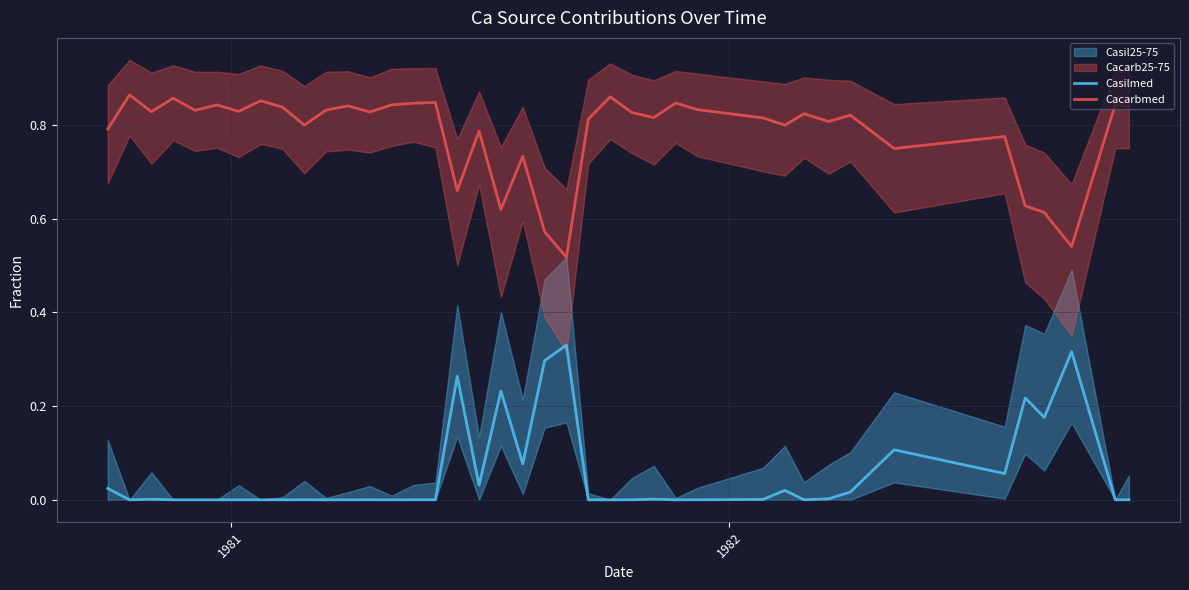

What is the difference between the second highest and second lowest values in the Casilmed series?

0.3